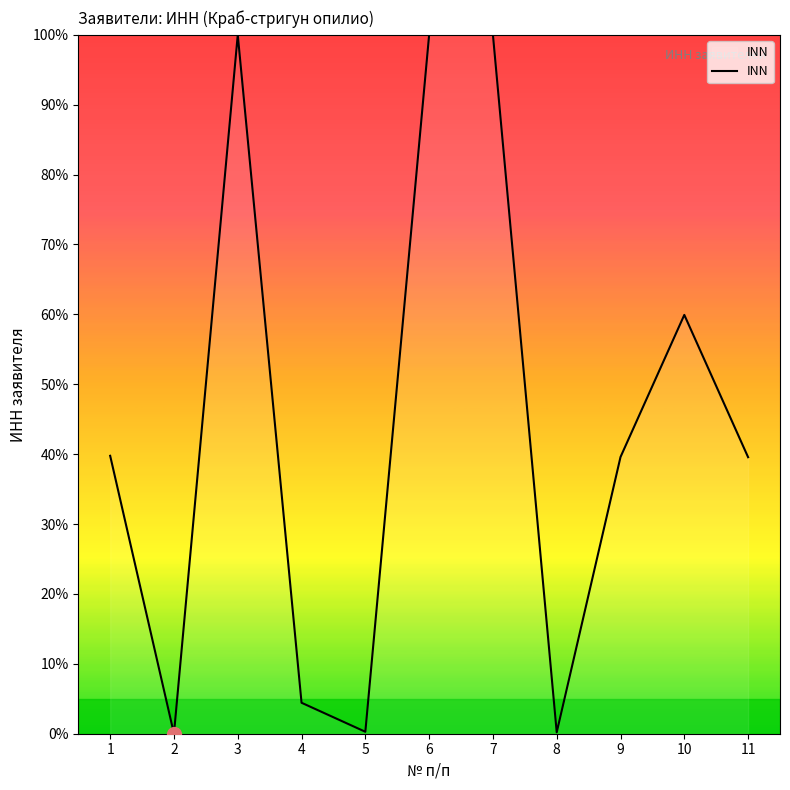

The chart shows a value of 59.9 at 10. True or false?

True